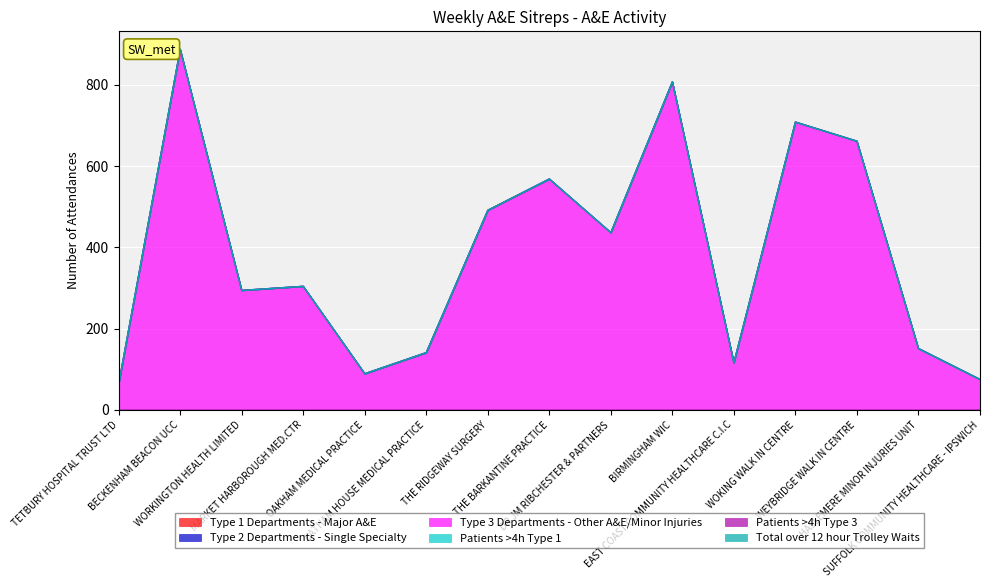

How many data points in Type 3 Departments - Other A&E/Minor Injuries are less than 304?

7